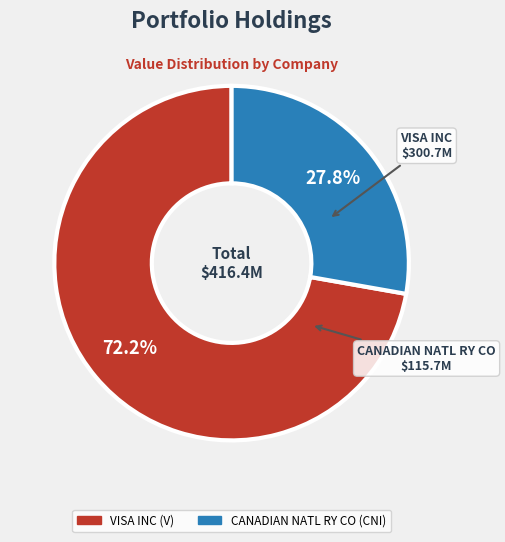

Which category has the smallest portion of the pie?

CANADIAN NATL RY CO